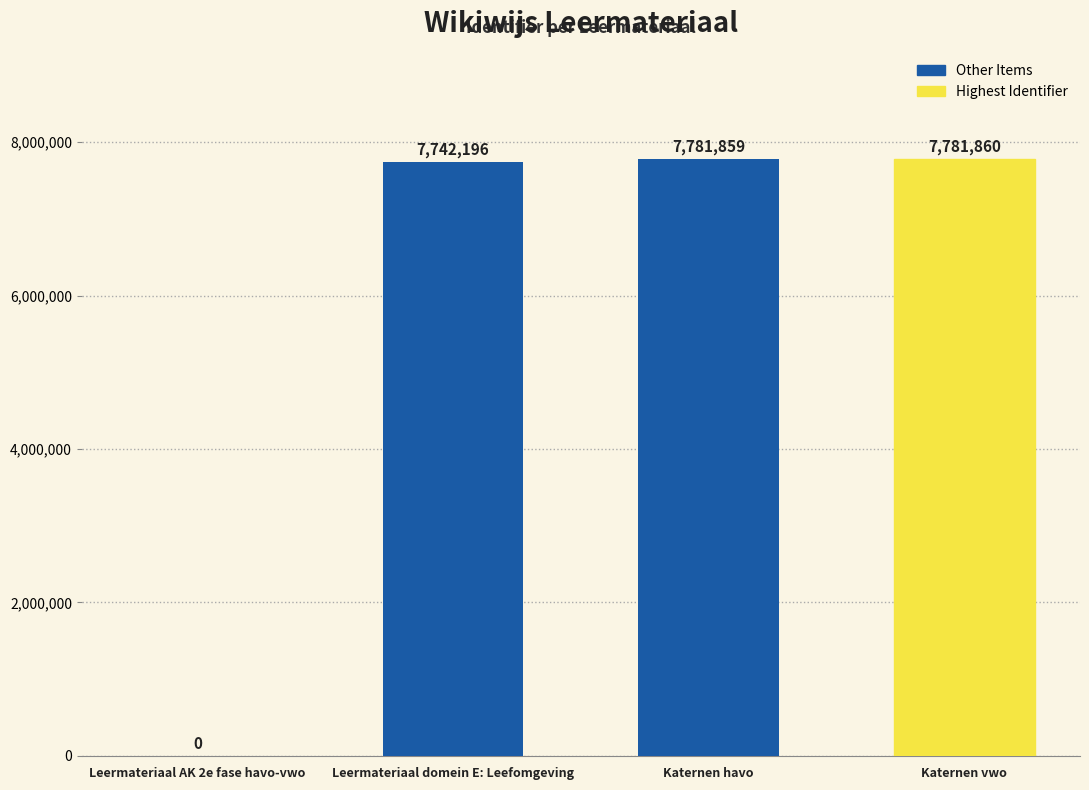

True or false: the data shows 13284244 at Katernen vwo.

False